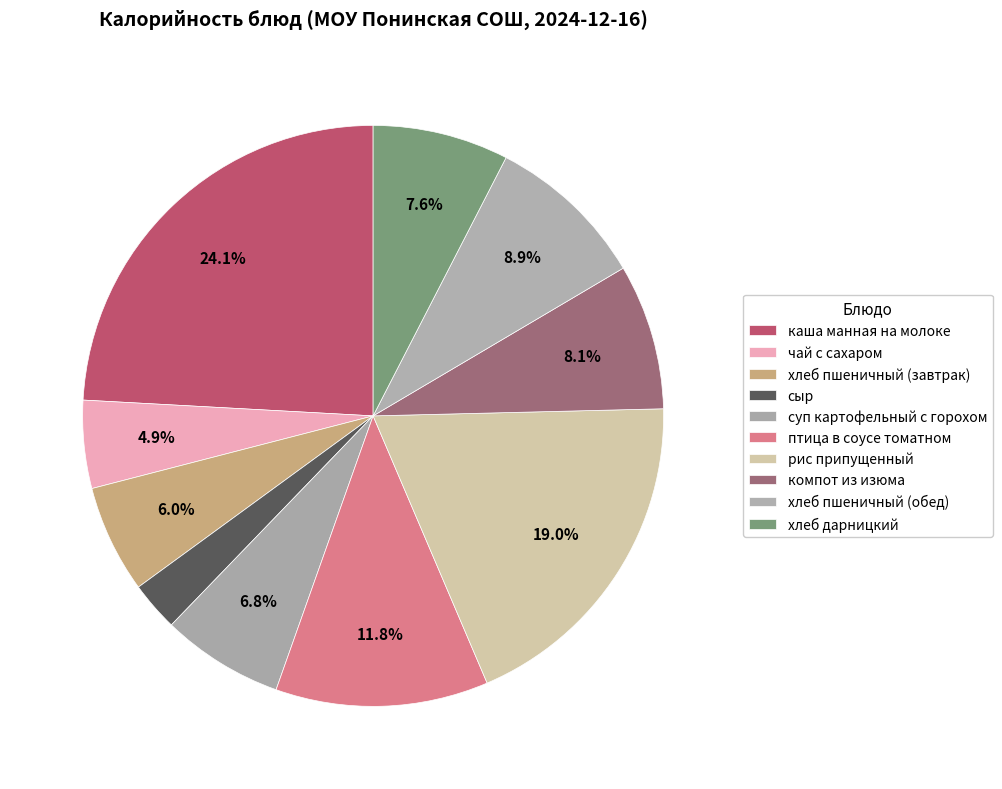

Is it true that хлеб дарницкий is 8% of the pie?

True